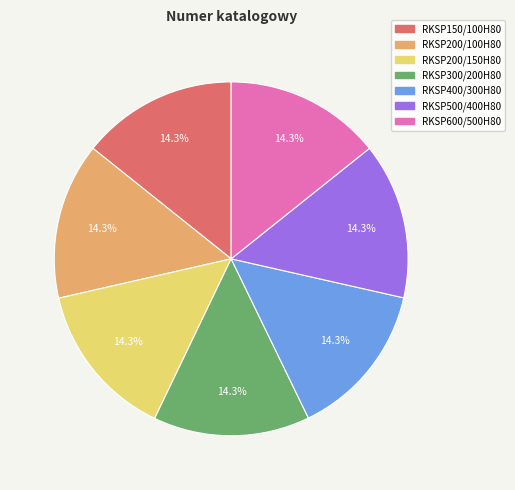

What is the ratio of the value at RKSP500/400H80 to the value at RKSP300/200H80?

1.0